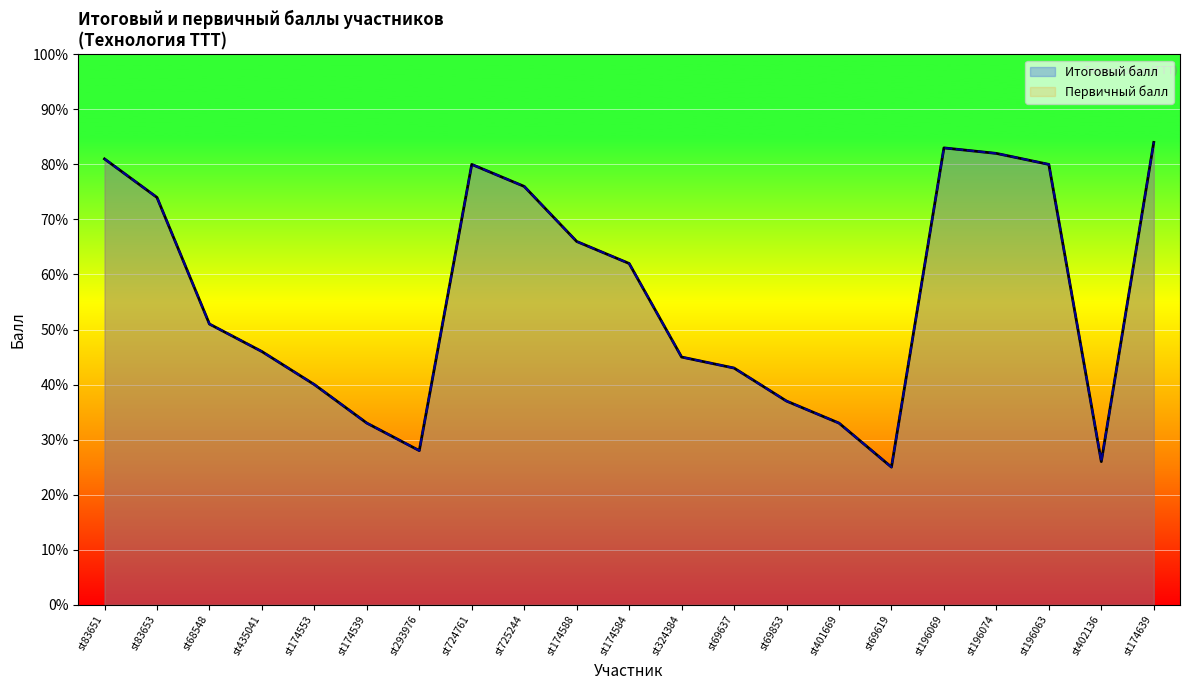

True or false: Первичный балл has more than 0 interior local peaks.

True